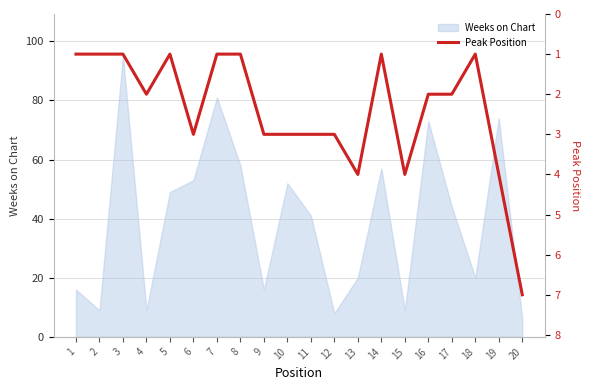

Does the chart display data point markers on the line(s)?

No